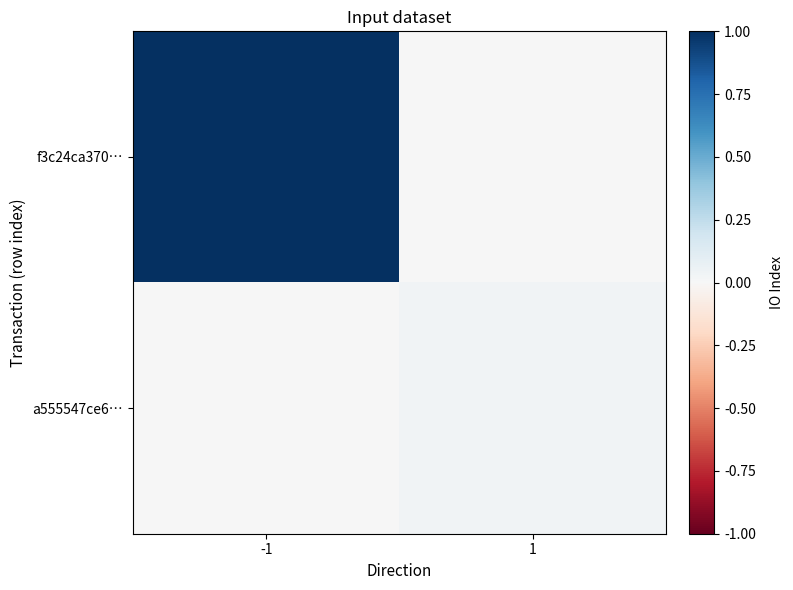

Which series changed the most between -1 and 1?

f3c24ca370…